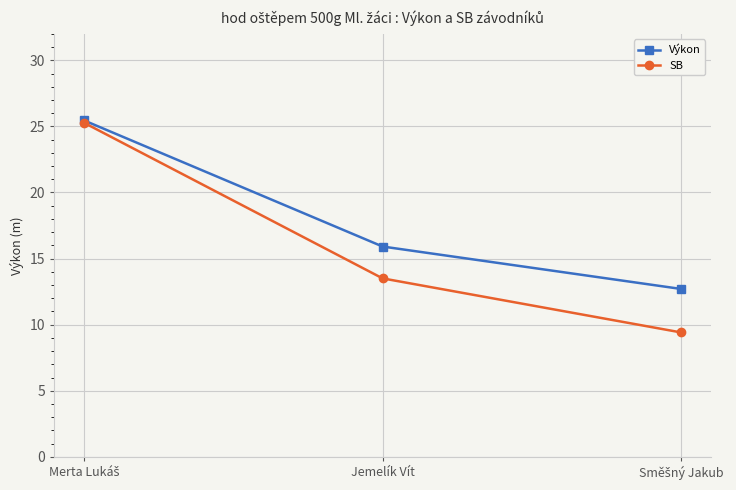

What is the value of the Výkon point at the 2nd from the left?

15.9